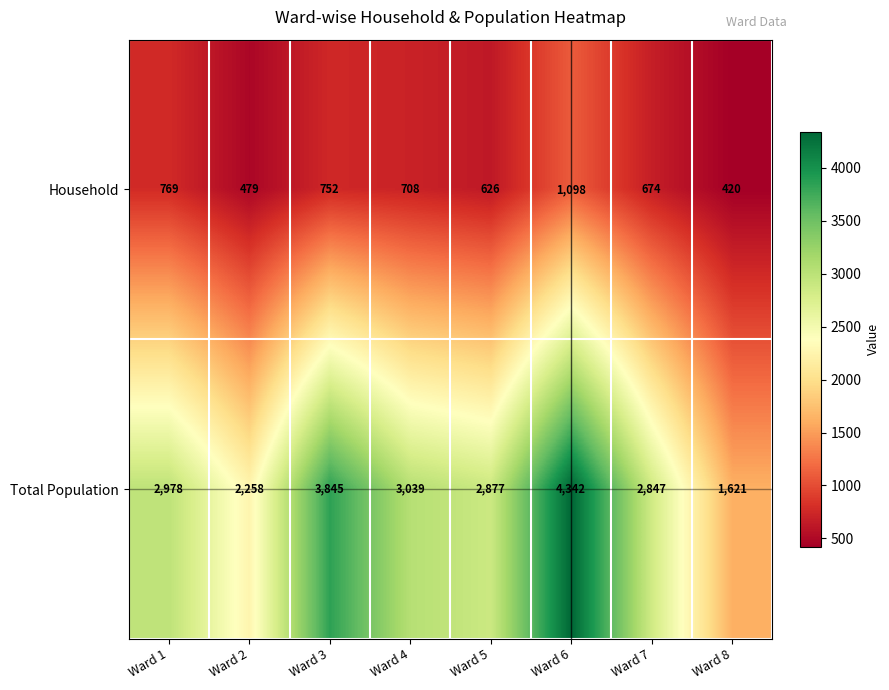

What is the sum of all Total Population values?

23807